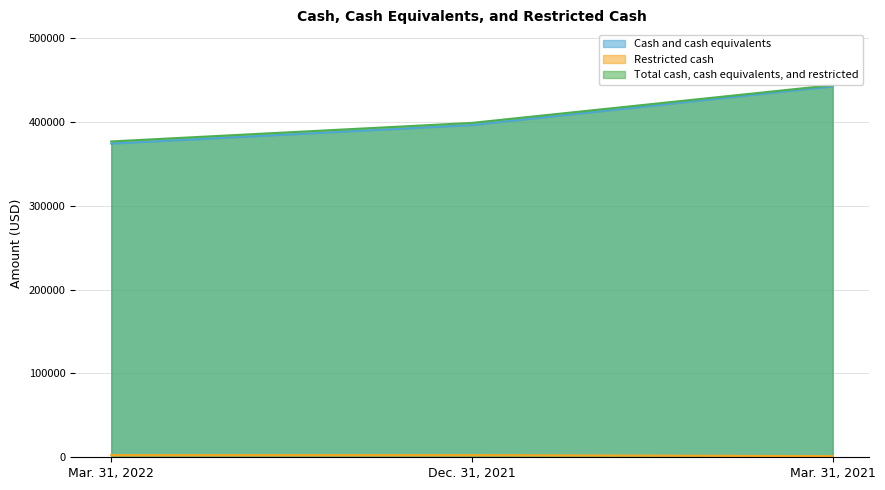

What is the minimum value for Restricted cash?

1400